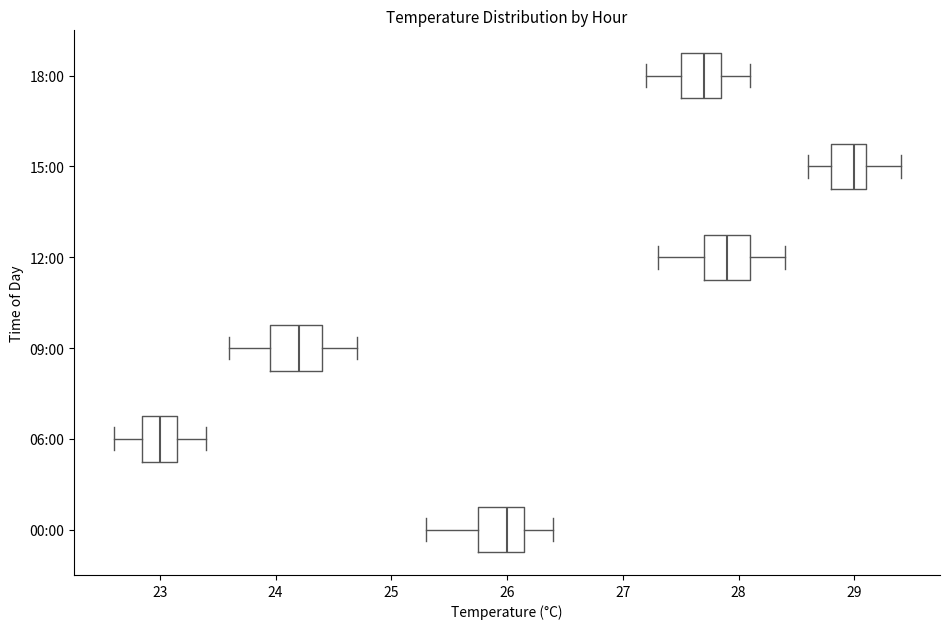

Reading bottom to top, transcribe this box plot: for each box, give where its median line is, the range the box spans, and where its two whiskers end, as read against the x-axis. The values are not printed on the chart, so give them approximately, as read against the axis.

00:00: median 26.0, box 25.8 to 26.2, whiskers 25.3 to 26.4
06:00: median 23.0, box 22.9 to 23.2, whiskers 22.6 to 23.4
09:00: median 24.2, box 24.0 to 24.4, whiskers 23.6 to 24.7
12:00: median 27.9, box 27.7 to 28.1, whiskers 27.3 to 28.4
15:00: median 29.0, box 28.8 to 29.1, whiskers 28.6 to 29.4
18:00: median 27.7, box 27.5 to 27.9, whiskers 27.2 to 28.1